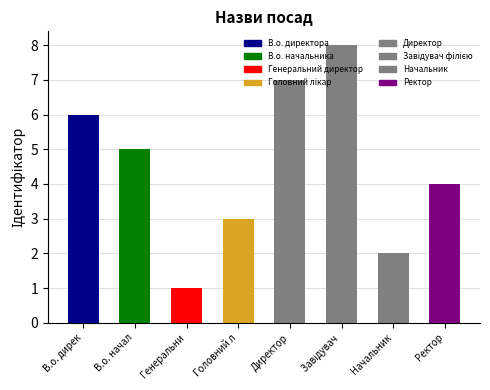

Approximately how many times larger is the value at Головний лікар compared to Ректор?

0.8